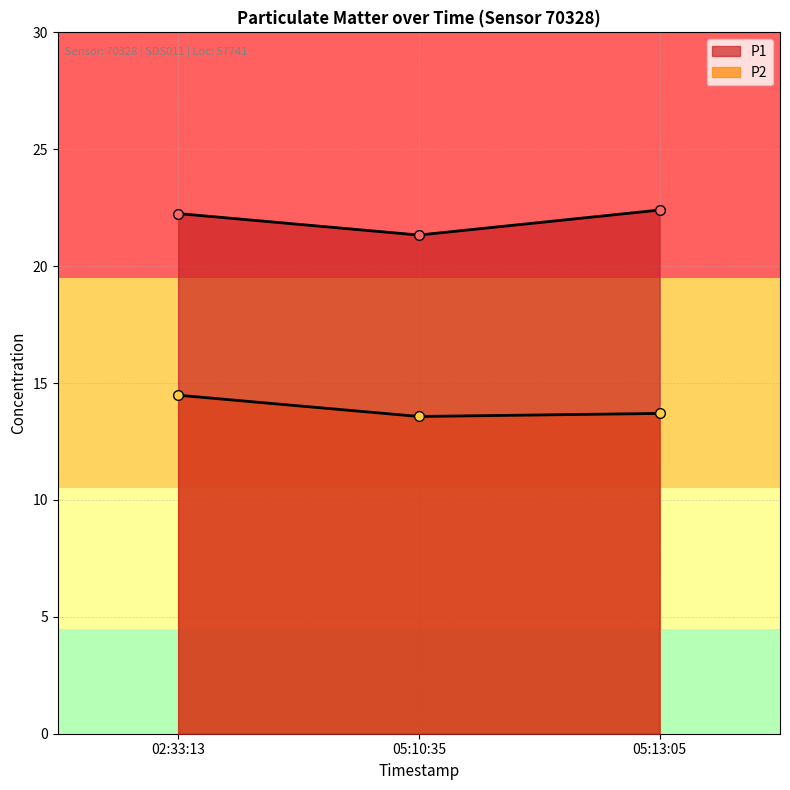

What is the sum of all P1 values?

66.0